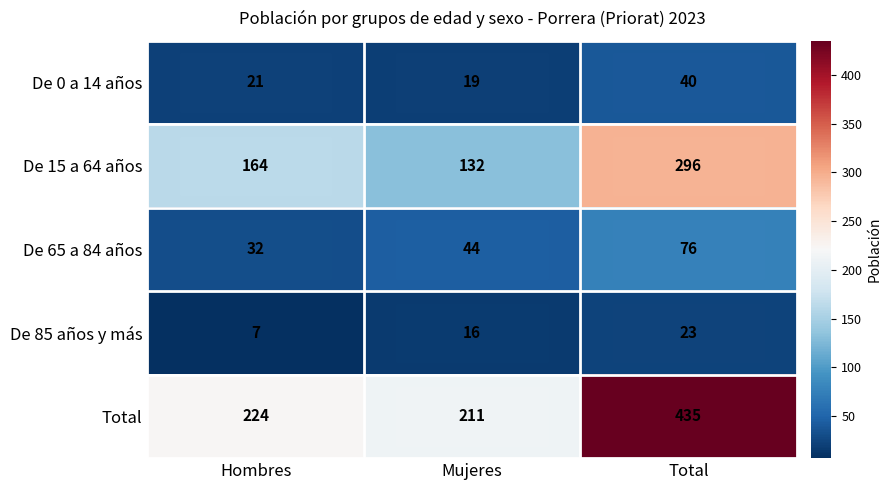

Which series has the widest spread of values?

Total